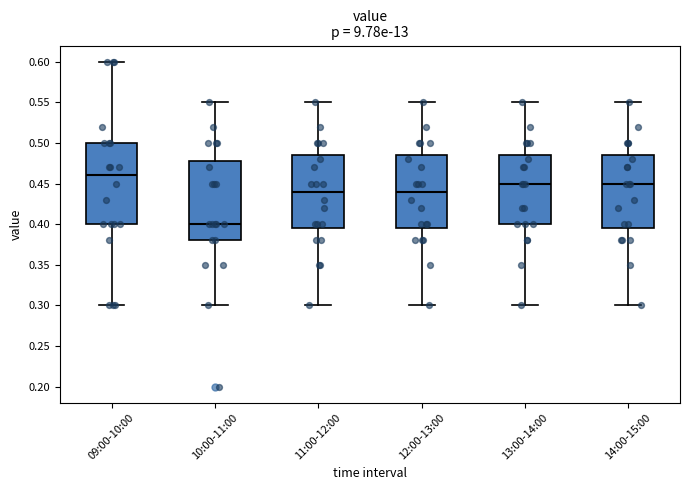

Reading left to right, read every box against the y-axis: the position of its median line, the range the box covers, and the ends of its whiskers. The values are not printed on the chart, so give them approximately, as read against the axis.

09:00-10:00: median 0.460, box 0.400 to 0.500, whiskers 0.300 to 0.600
10:00-11:00: median 0.400, box 0.380 to 0.480, whiskers 0.300 to 0.550
11:00-12:00: median 0.440, box 0.395 to 0.485, whiskers 0.300 to 0.550
12:00-13:00: median 0.440, box 0.395 to 0.485, whiskers 0.300 to 0.550
13:00-14:00: median 0.450, box 0.400 to 0.485, whiskers 0.300 to 0.550
14:00-15:00: median 0.450, box 0.395 to 0.485, whiskers 0.300 to 0.550